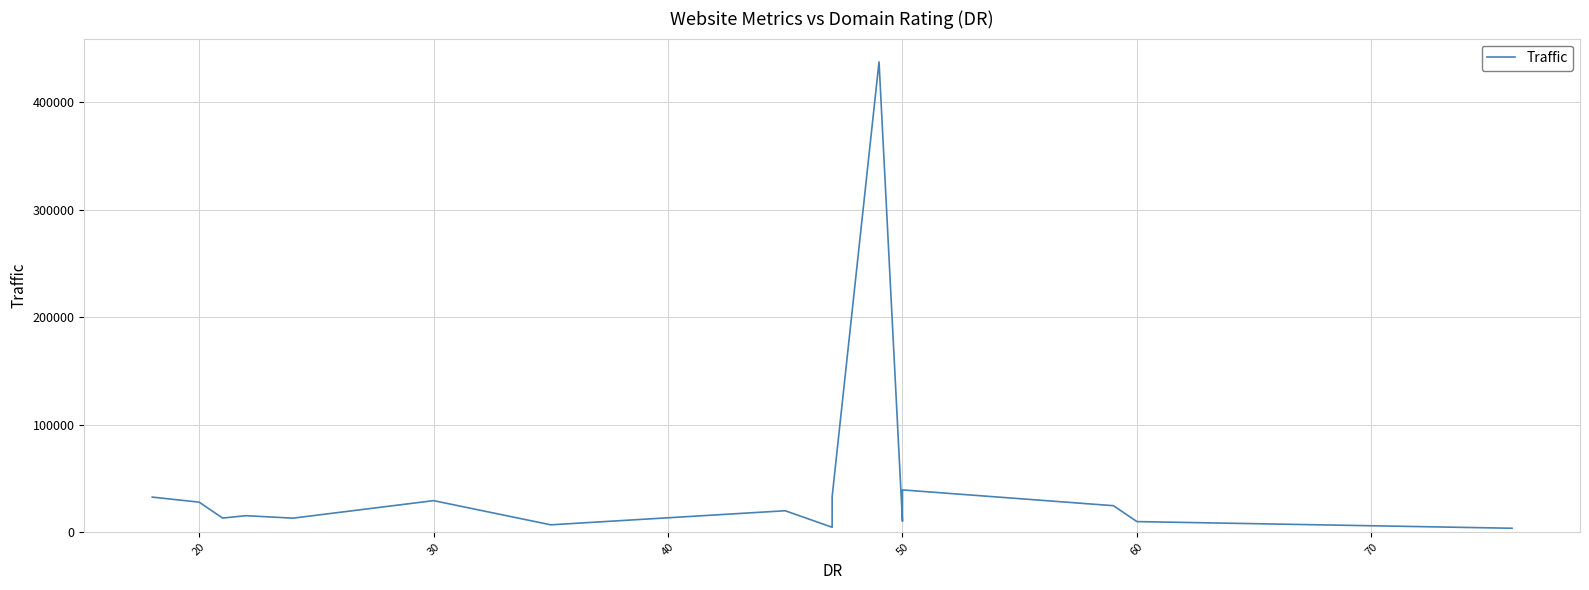

What is the maximum value shown in the chart?

437700